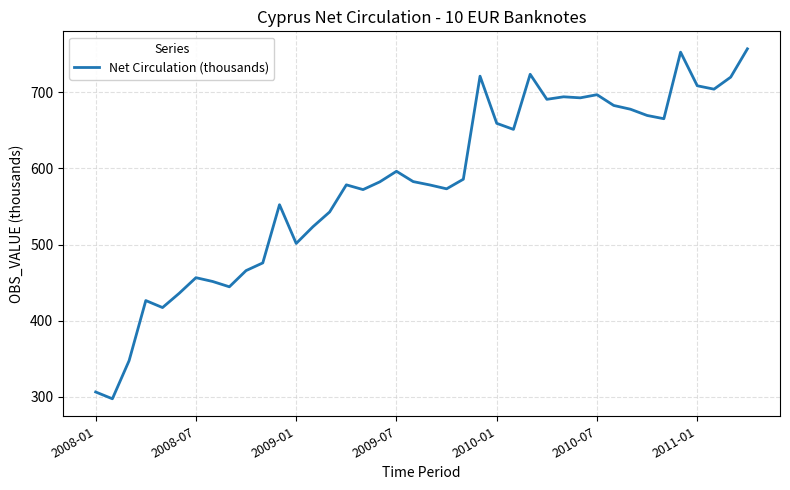

What is the greatest value displayed?

756.8